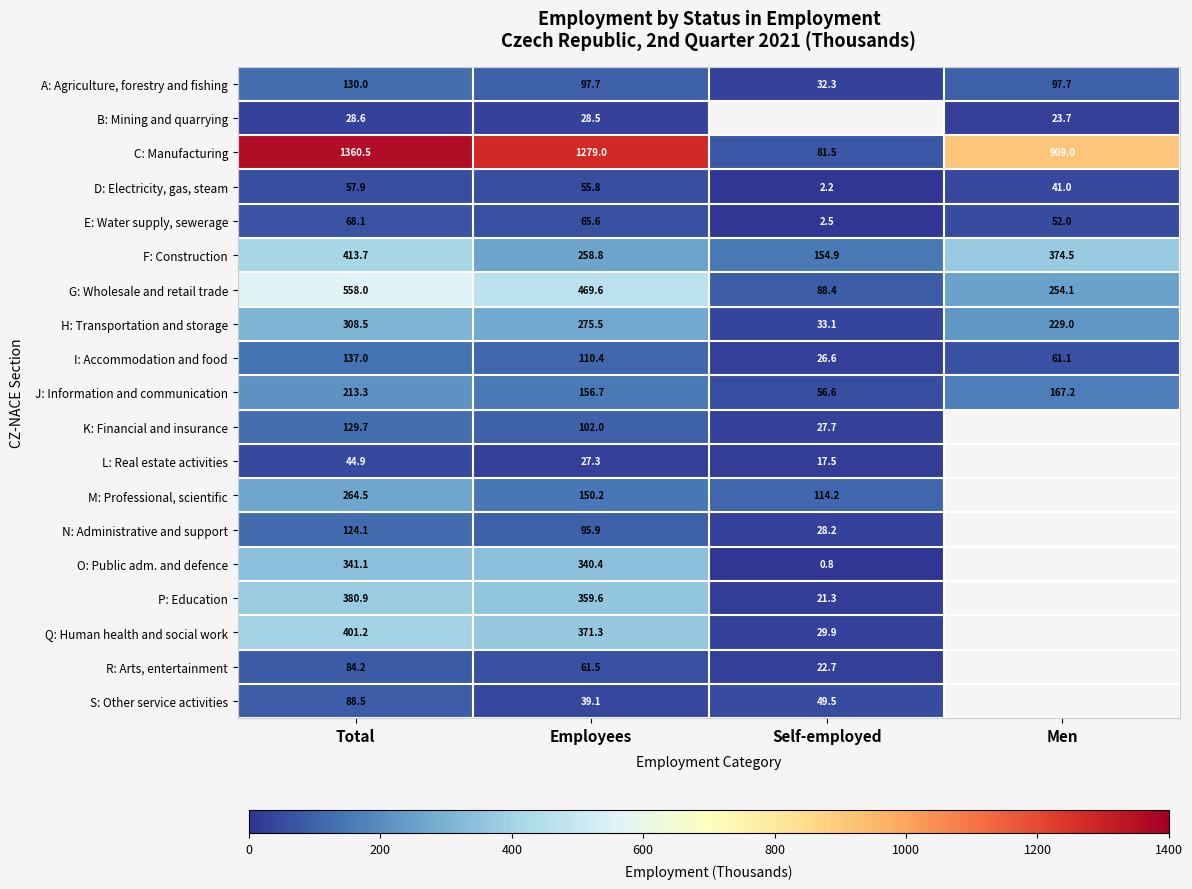

At Employees, list the series in order from smallest to largest.

L: Real estate activities, B: Mining and quarrying, S: Other service activities, D: Electricity, gas, steam, R: Arts, entertainment, E: Water supply, sewerage, N: Administrative and support, A: Agriculture, forestry and fishing, K: Financial and insurance, I: Accommodation and food, M: Professional, scientific, J: Information and communication, F: Construction, H: Transportation and storage, O: Public adm. and defence, P: Education, Q: Human health and social work, G: Wholesale and retail trade, C: Manufacturing